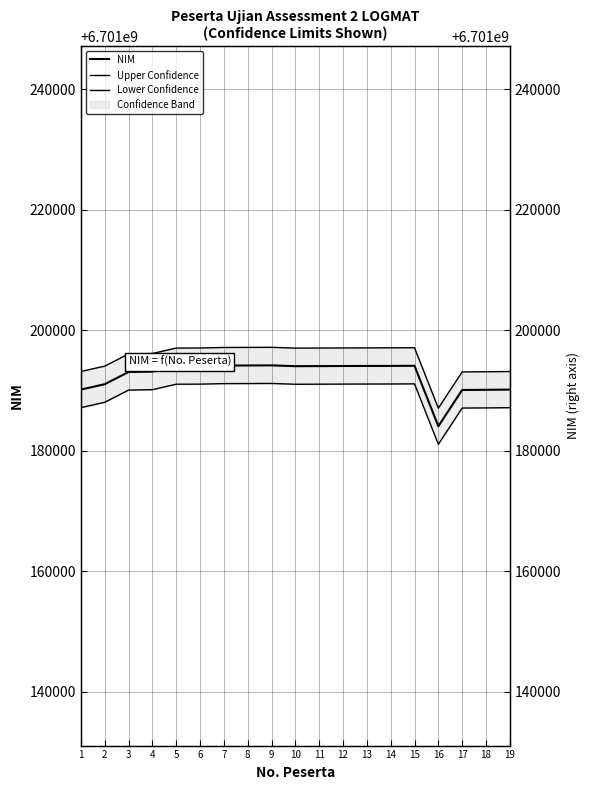

Does the chart have visible grid lines?

Yes